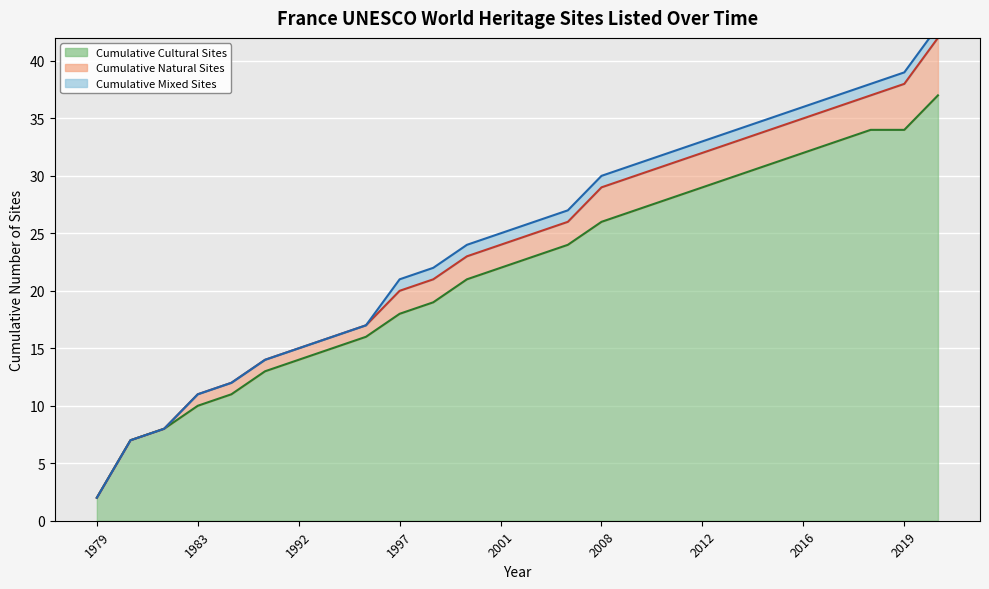

How many data points in Cumulative Mixed Sites are less than 1?

9